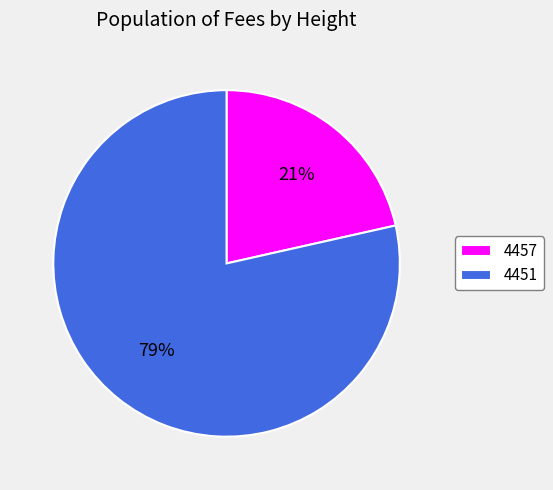

What percentage is the 4451 slice, to the nearest percent?

79%